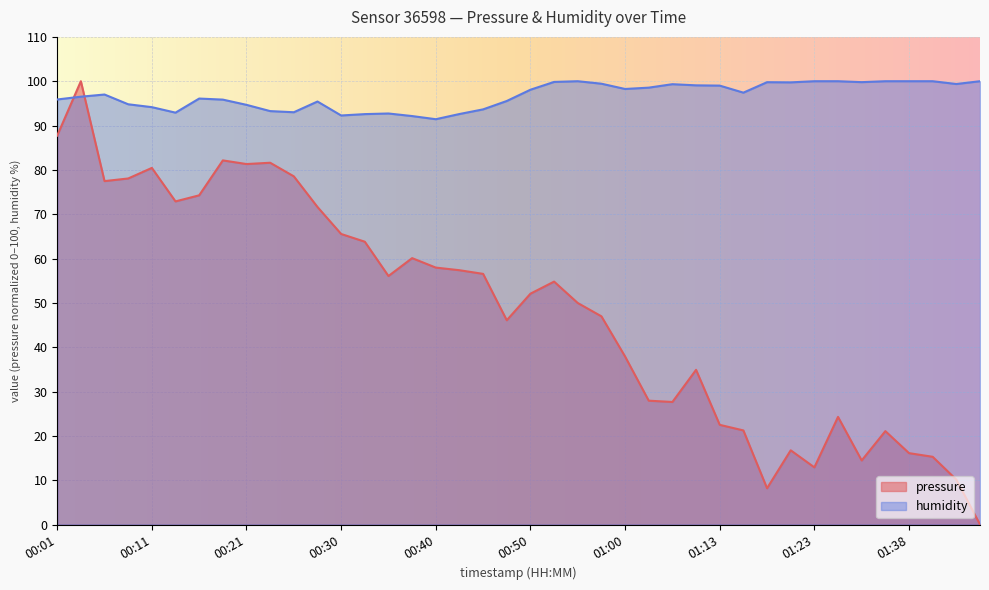

How many lines are shown in the chart?

2